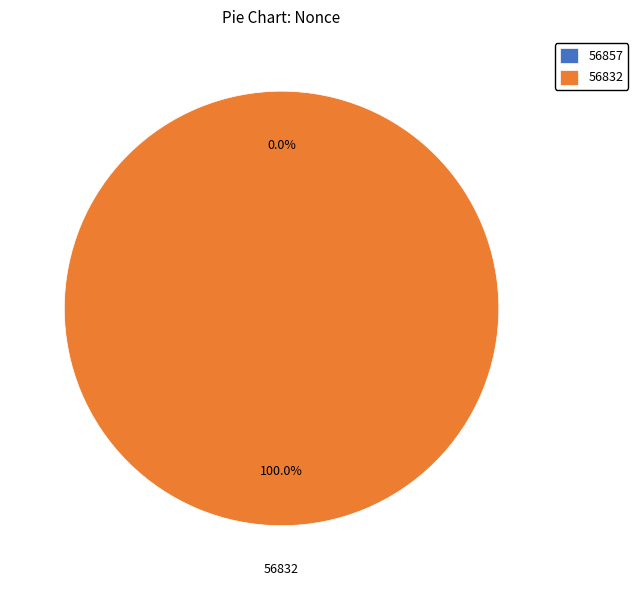

Combined, do 56832 and 56857 account for over 50%?

Yes